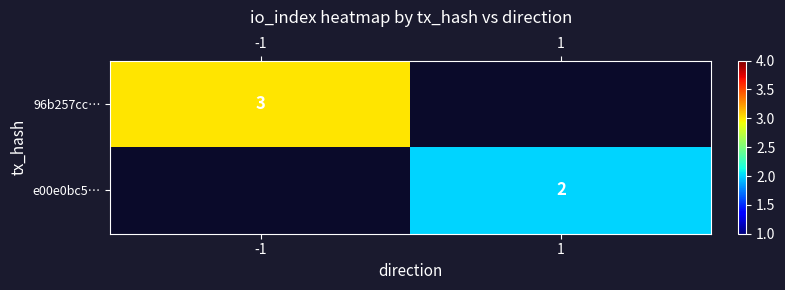

The 96b257cc… series shows 4.9 at -1. True or false?

False